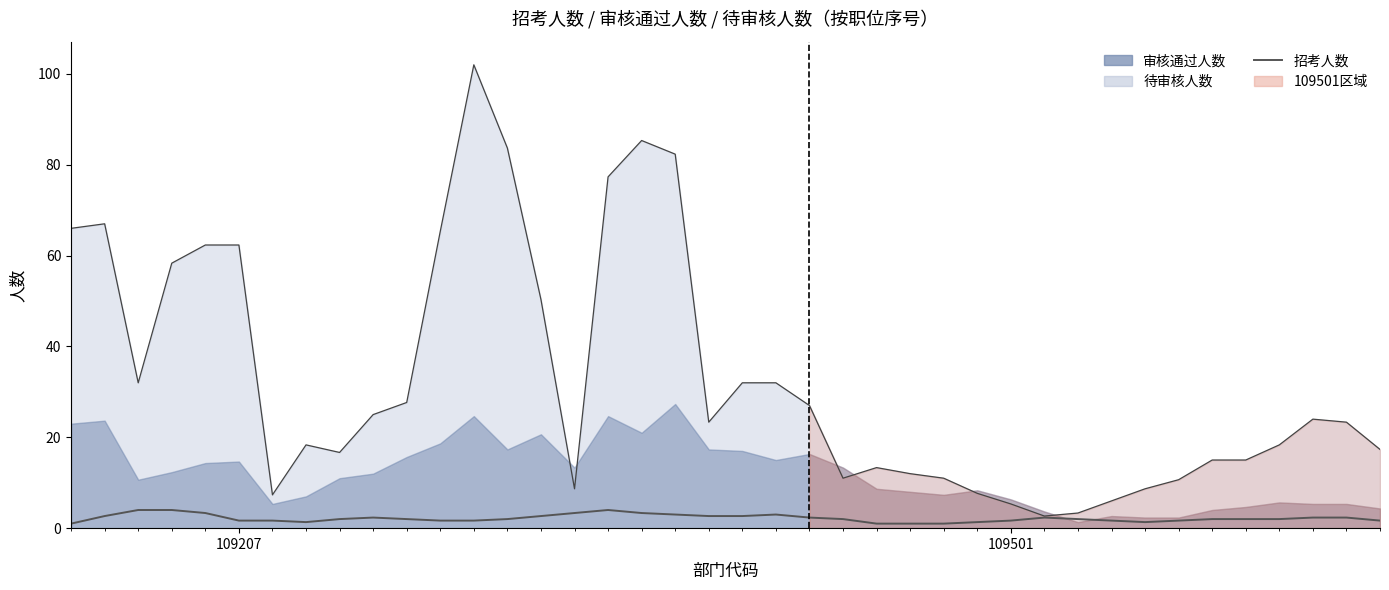

What is the sum of all values?

87.7